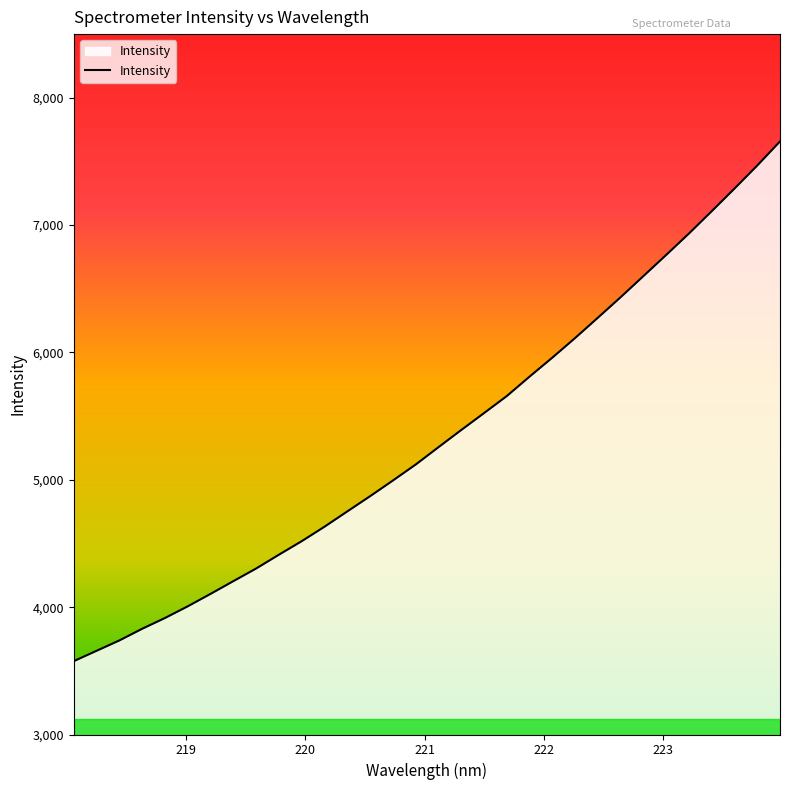

What is the minimum value shown in the chart?

3576.0